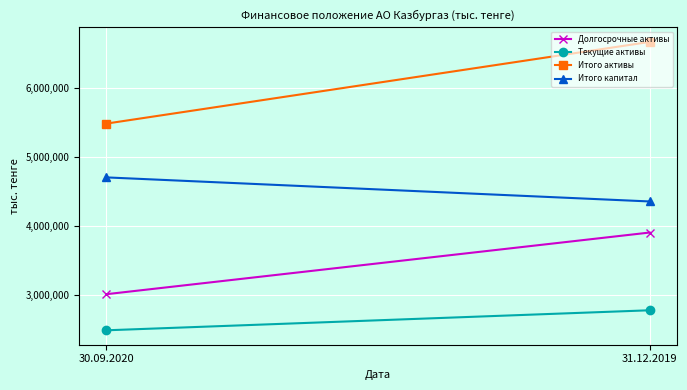

The Текущие активы series shows 915618 at 30.09.2020. True or false?

False